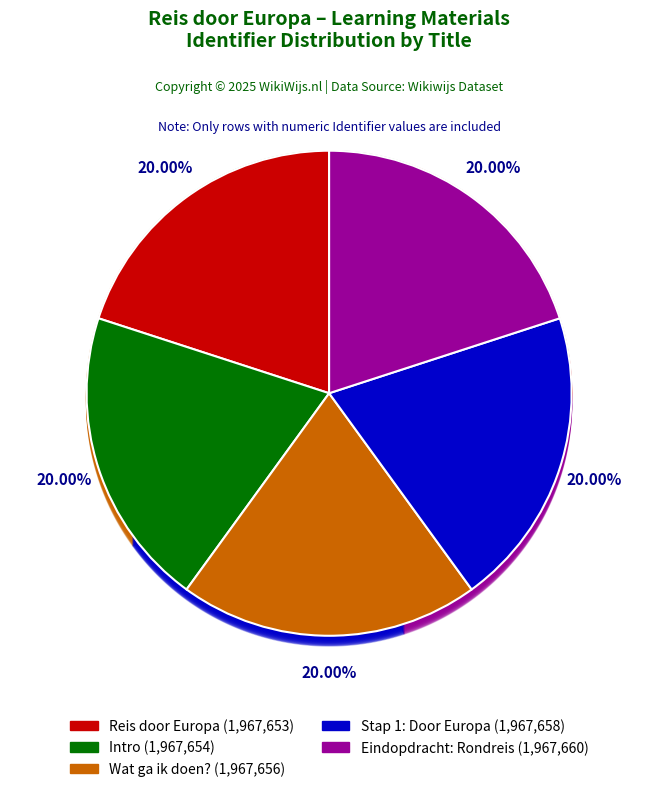

Is Reis door Europa the majority of the pie?

No